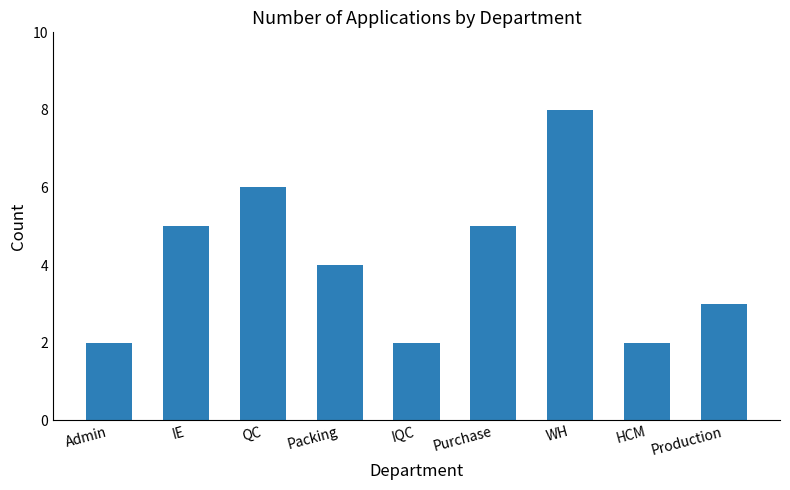

What is the maximum value shown in the chart?

8